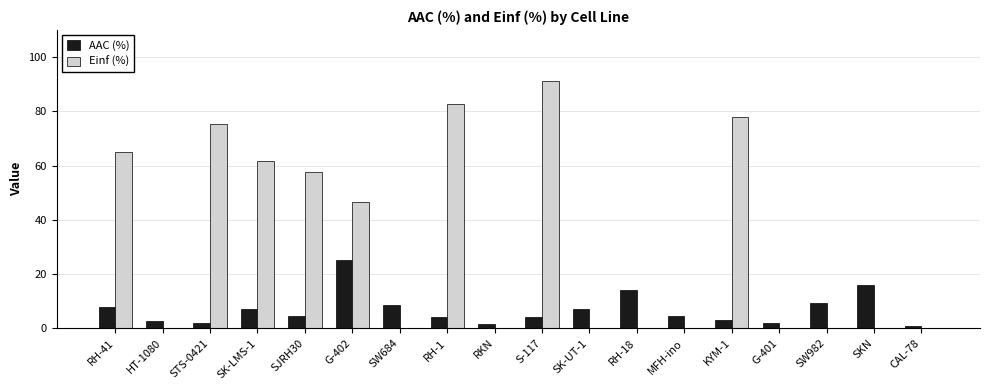

Which series changed the most between RH-1 and G-401?

Einf (%)